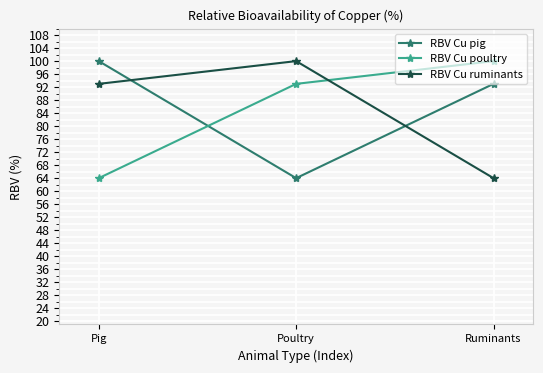

What is the difference between the maximum and minimum values in the RBV Cu pig series?

36